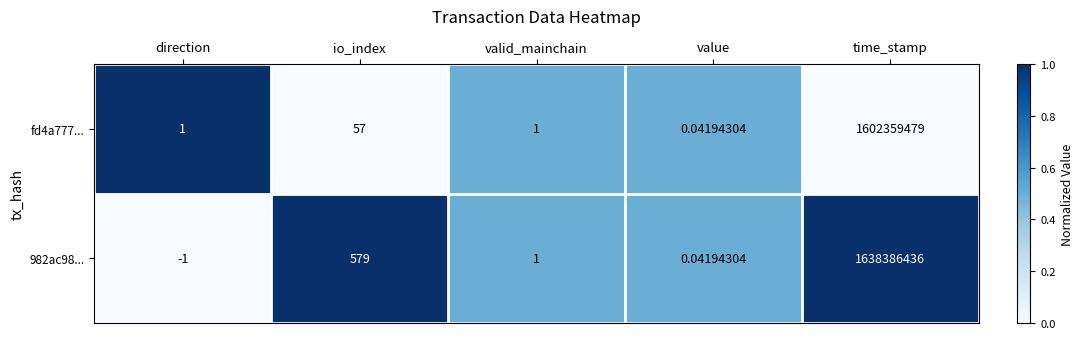

At which label does 982ac98... first exceed 1?

io_index